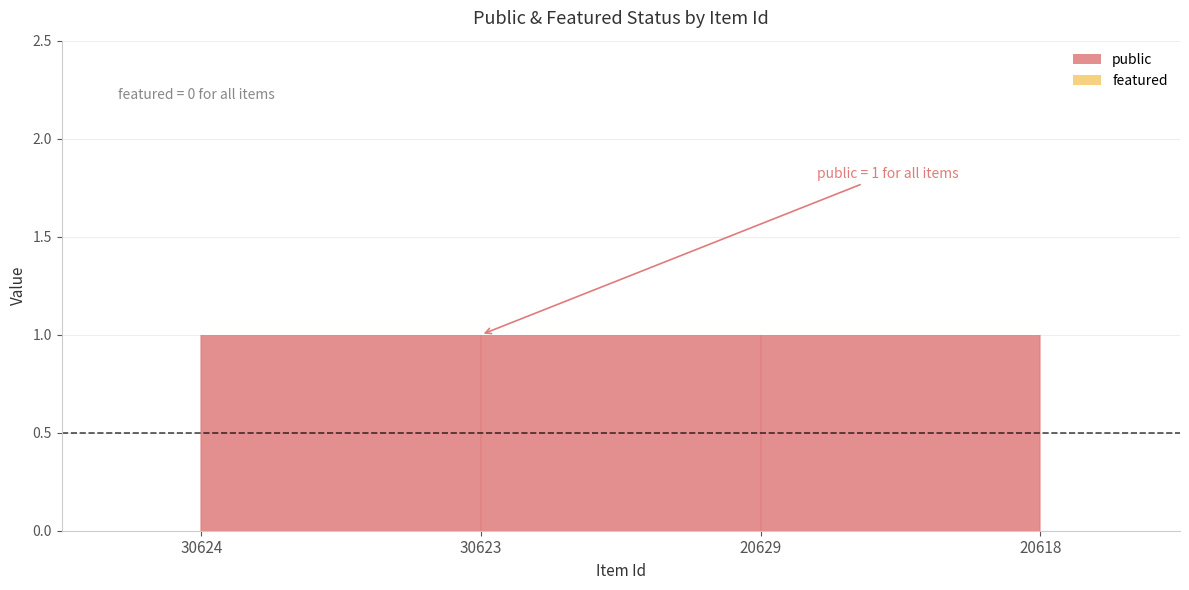

Reading left to right, list all the values displayed in this chart.

public: 30624=1	30623=1	20629=1	20618=1
featured: 30624=0	30623=0	20629=0	20618=0